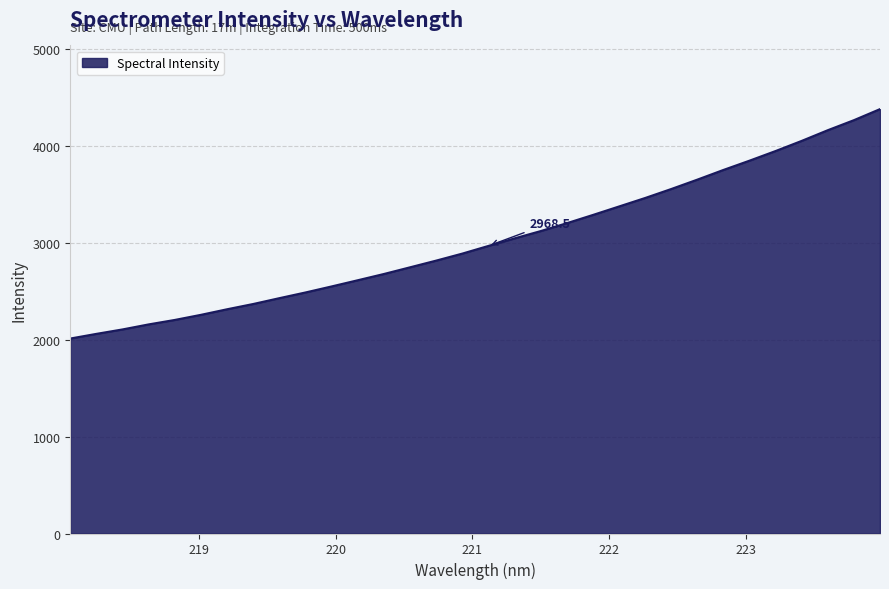

What is the difference between the maximum and minimum values?

2368.1